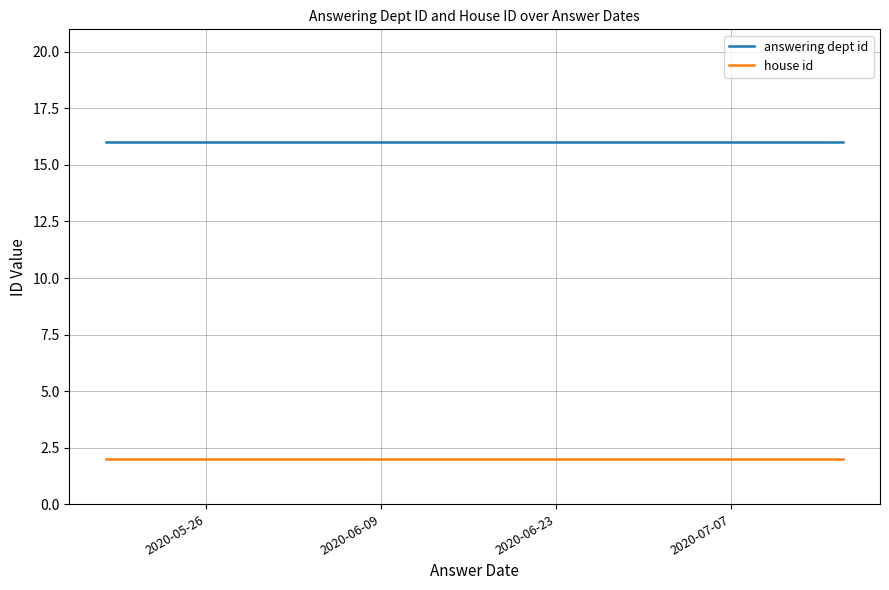

What is the average value of the answering dept id series?

16